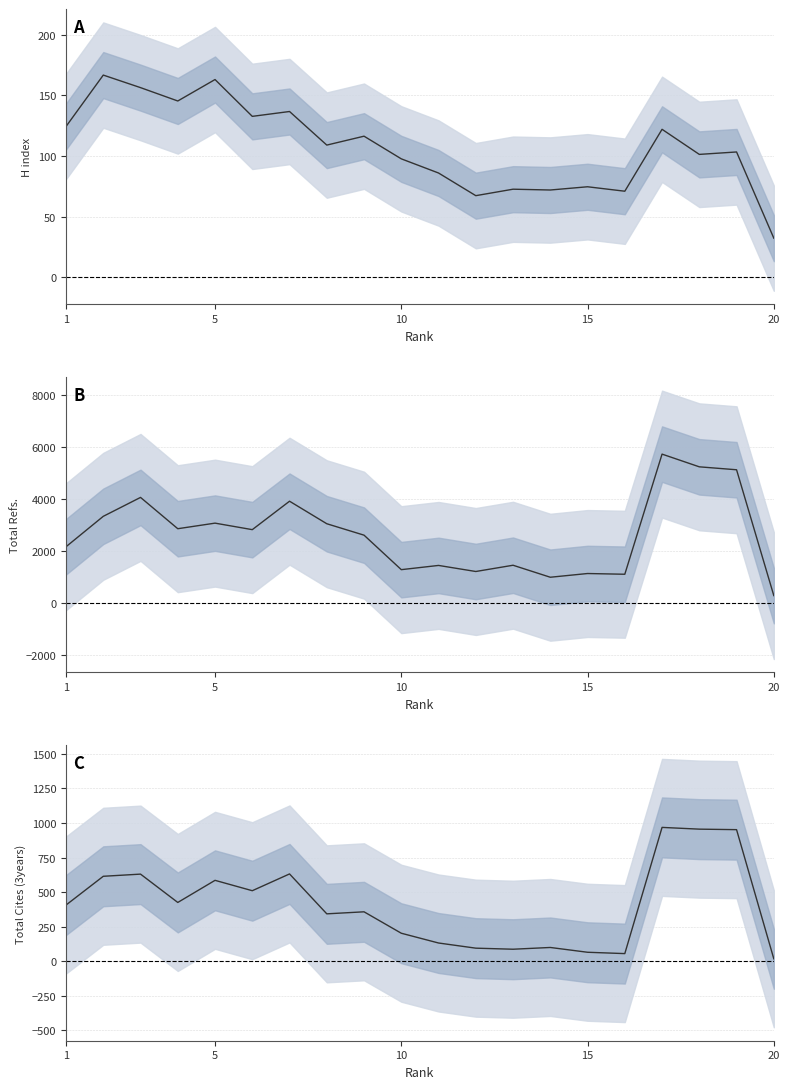

True or false: Total Cites (3years) and Total Refs. cross at least once.

False